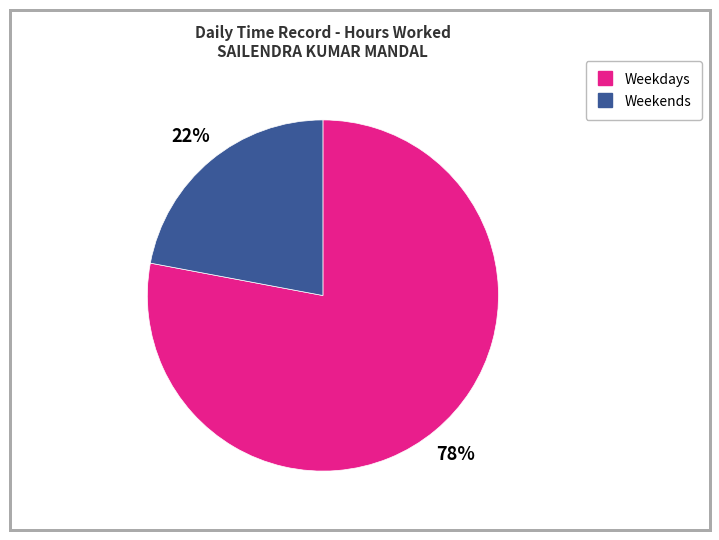

To the nearest percent, what is the average slice percentage?

50%